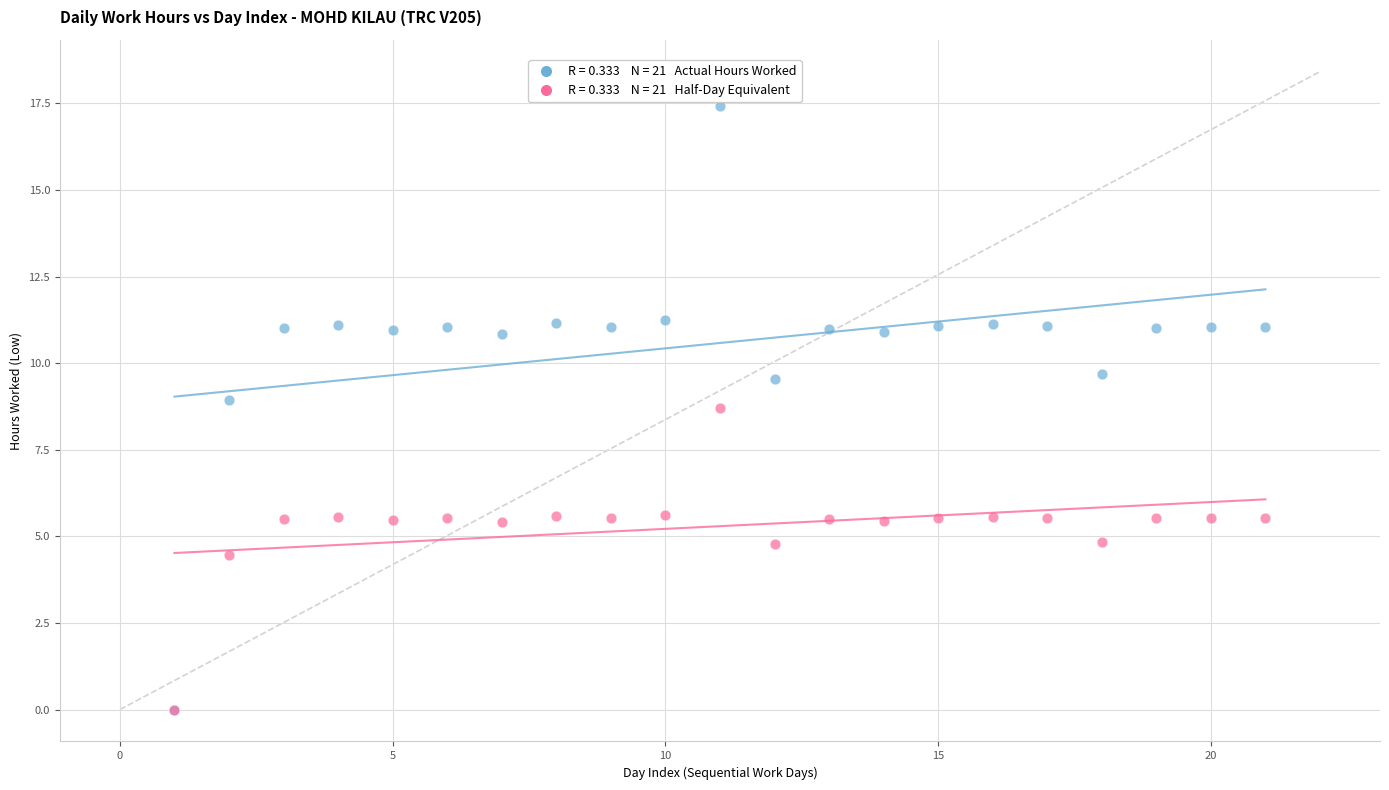

Across all series, what Y value is closest to 8?

8.7